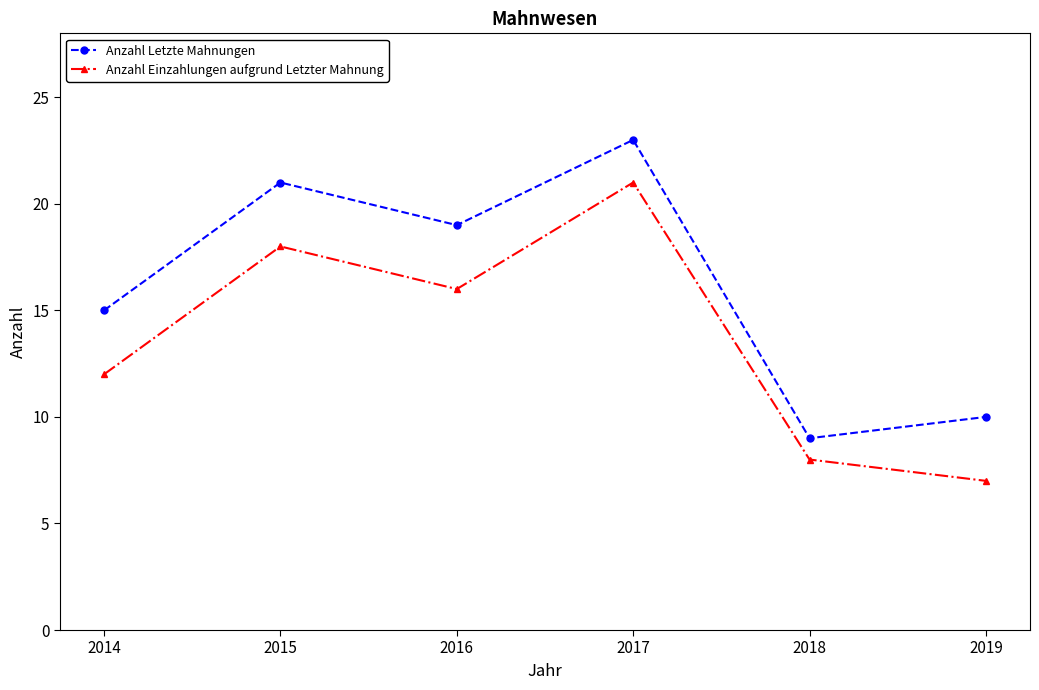

Where is Anzahl Letzte Mahnungen nearest to the value 16?

2014